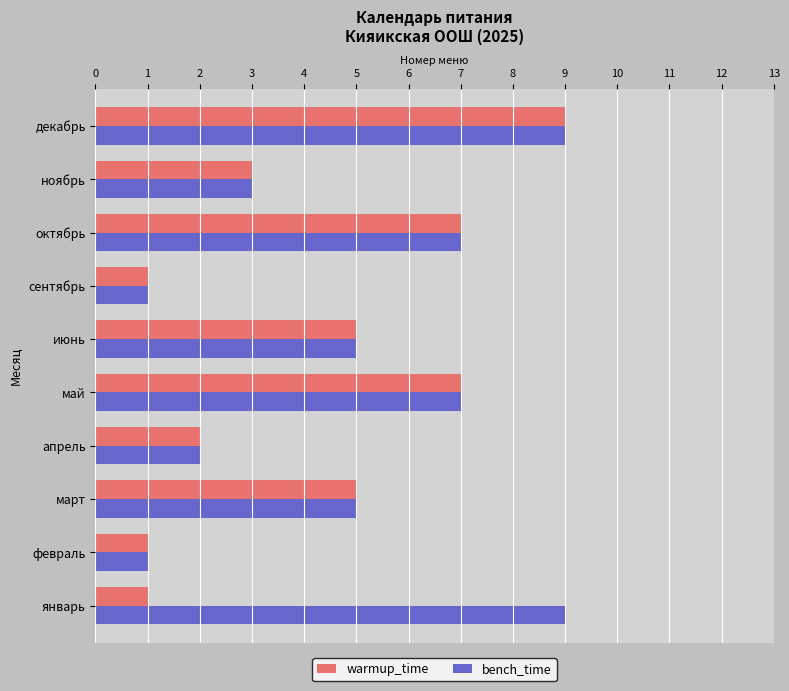

What is the greatest value displayed?

9